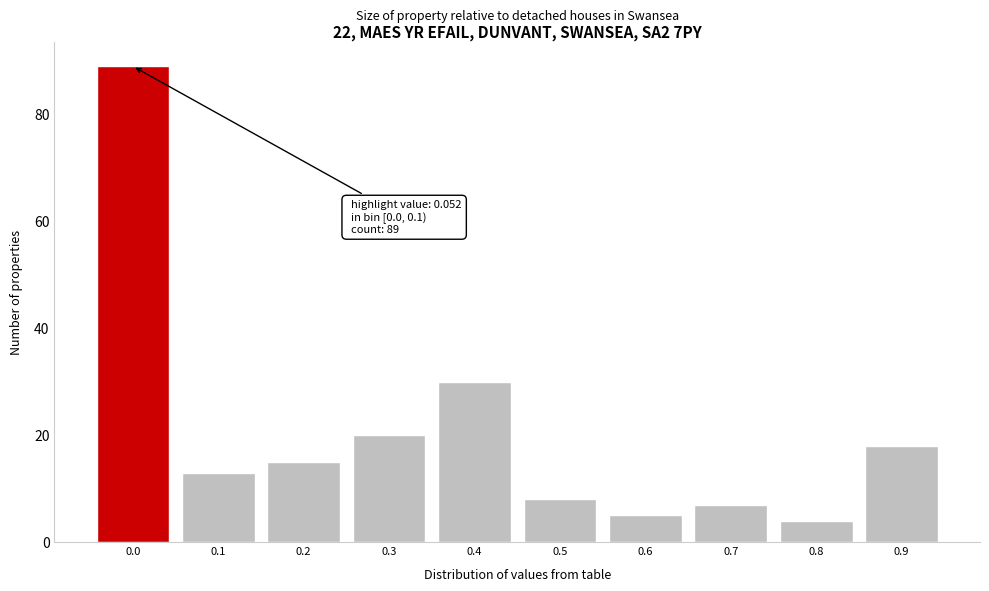

Reading left to right, transcribe all the data shown in this chart.

0.0=89	0.1=13	0.2=15	0.3=20	0.4=30	0.5=8	0.6=5	0.7=7	0.8=4	0.9=18